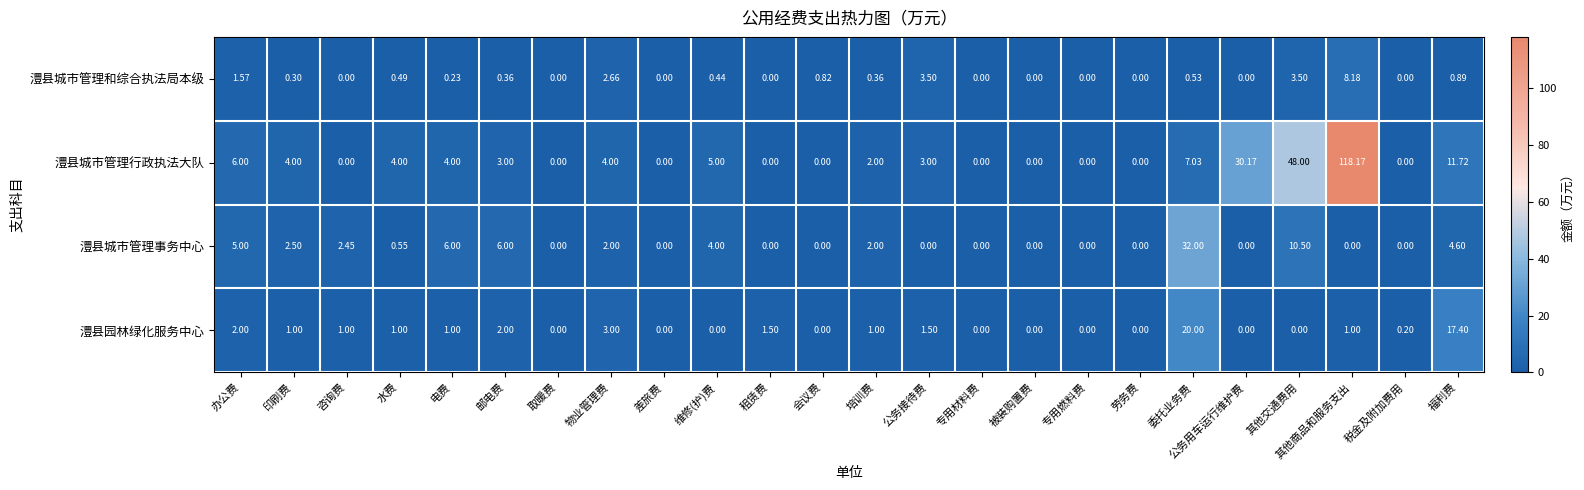

Which series has the widest spread of values?

澧县城市管理行政执法大队